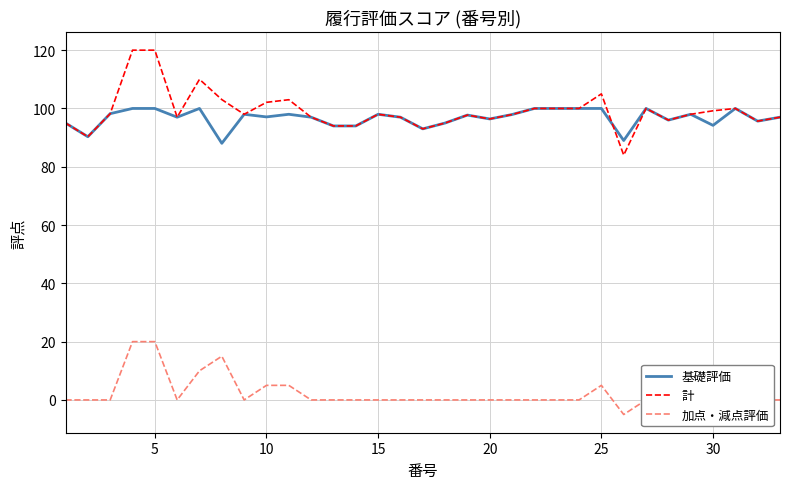

True or false: 計 and 加点・減点評価 intersect in this chart.

False